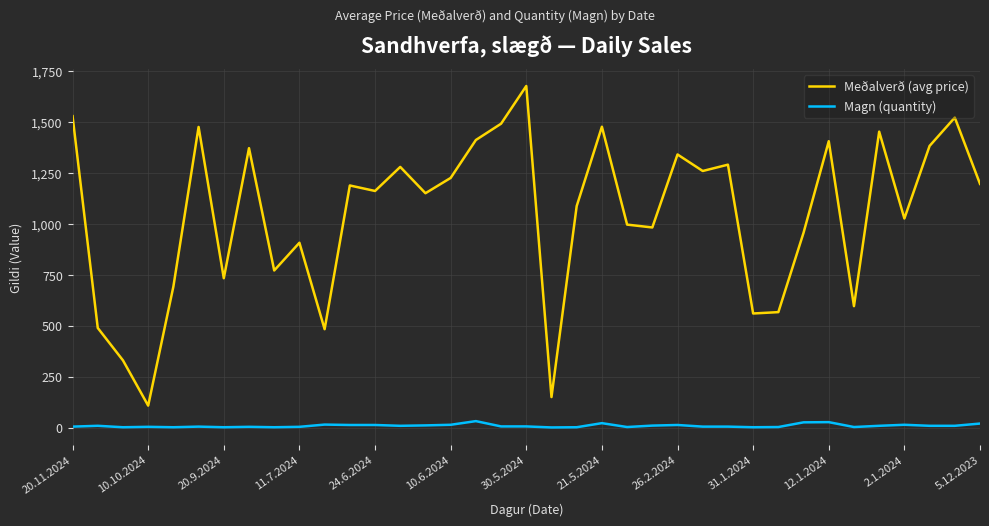

Which series has the widest spread of values?

Meðalverð (avg price)